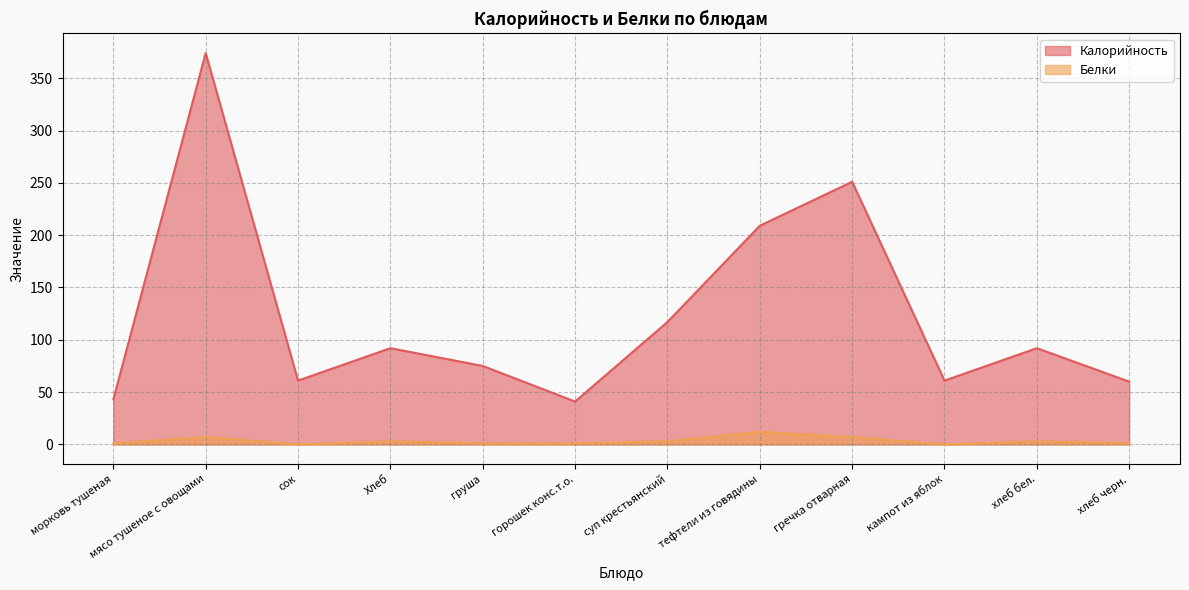

Rank the series by their maximum value, from lowest to highest.

Белки, Калорийность